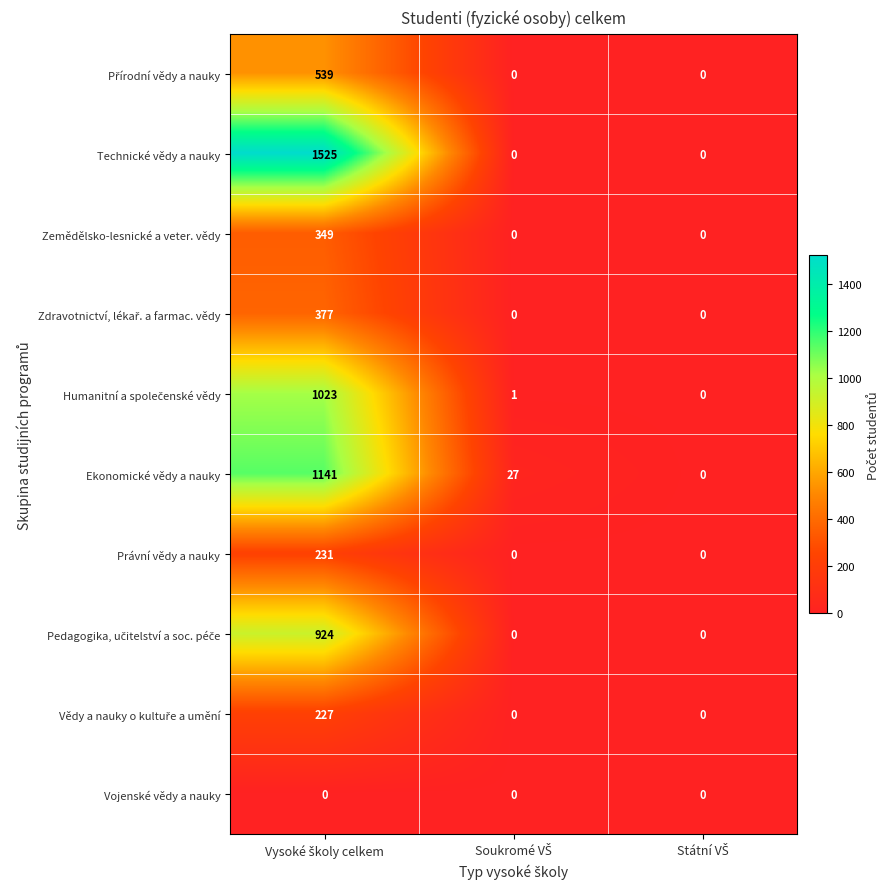

Which series has the largest total across all categories?

Technické vědy a nauky